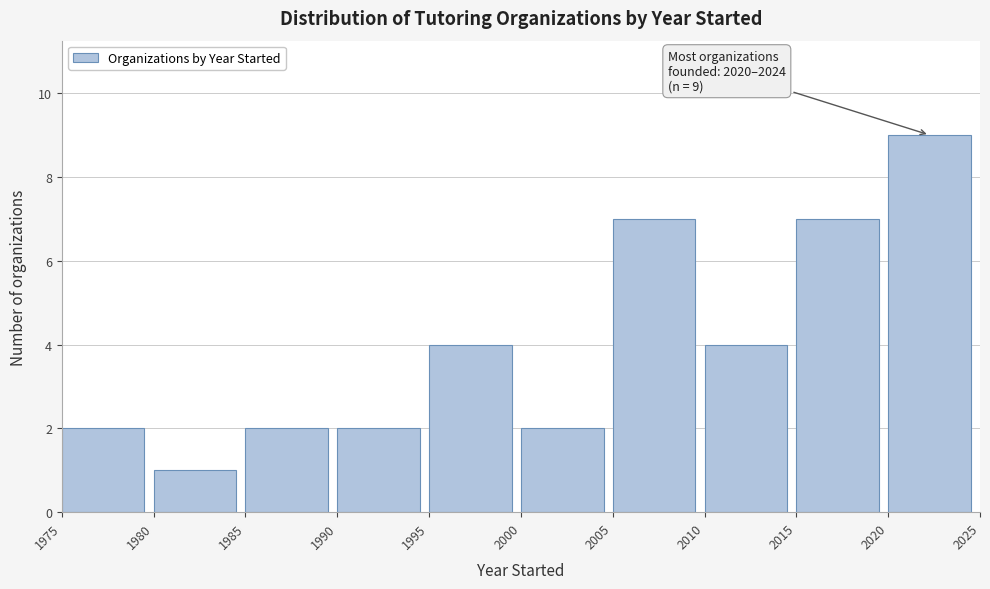

Which range on the x-axis has the tallest bar?

2020 to 2025